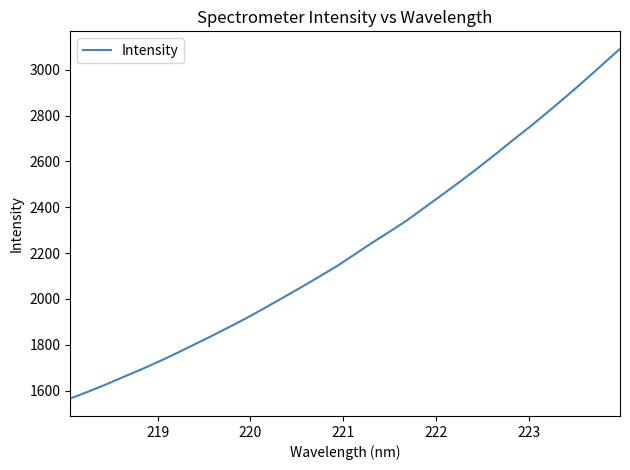

What is the greatest value displayed?

3091.4